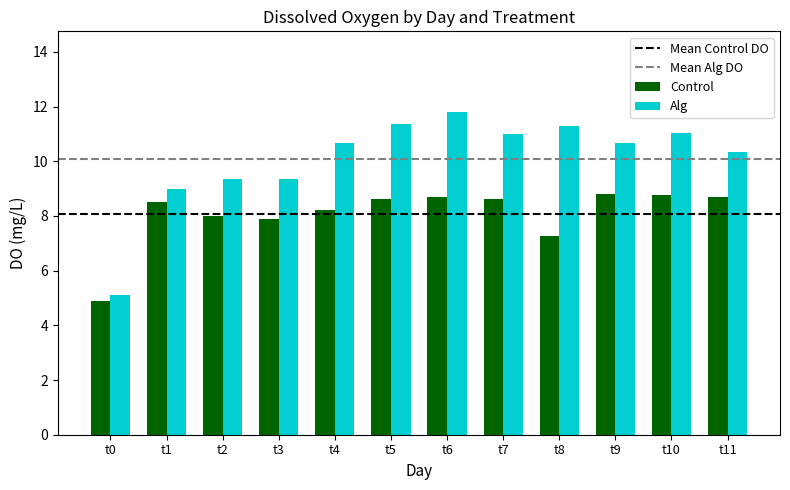

What is the difference between the maximum and minimum values in the Control series?

3.9